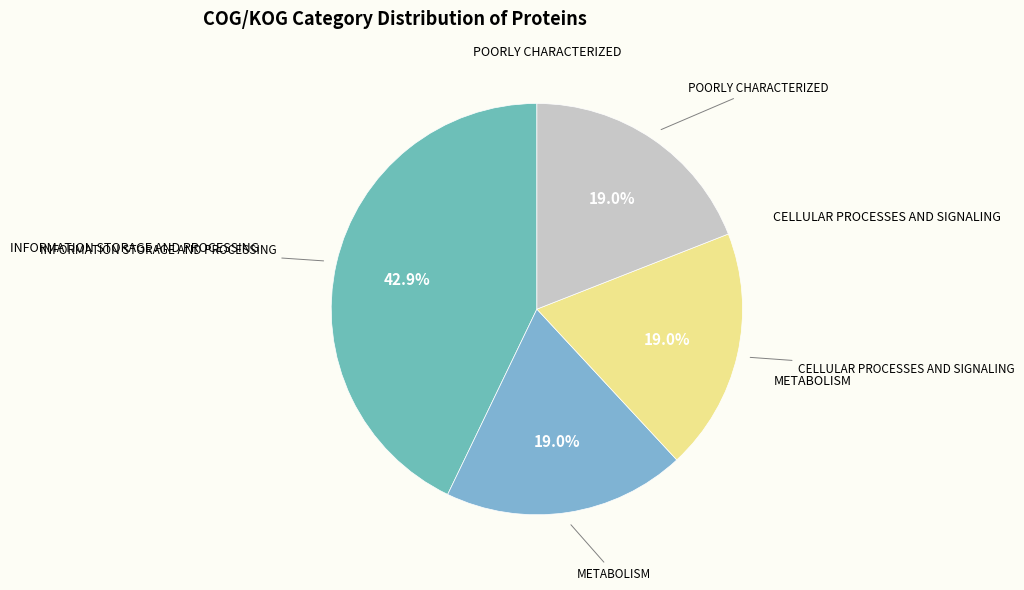

How many slices are in this pie chart?

4